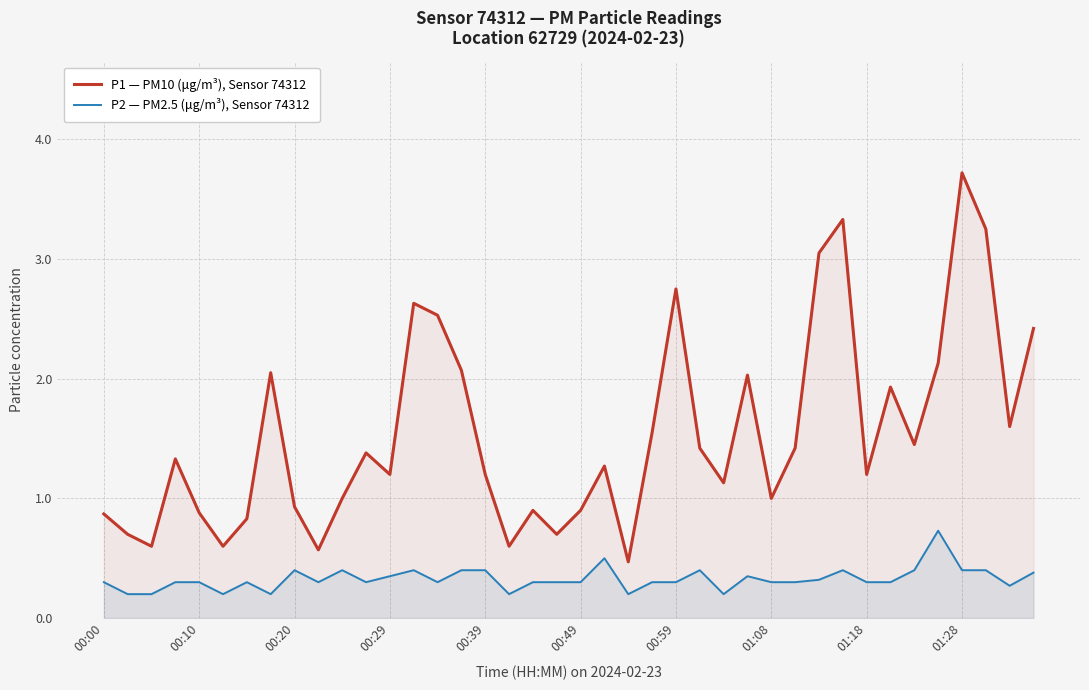

Reading right to left, extract all data points from this chart.

P1 — PM10 (μg/m³), Sensor 74312: 2.4	1.6	3.2	3.7	2.1	1.4	1.9	1.2	3.3	3.0	1.4	1.0	2.0	1.1	1.4	2.8	1.6	0.5	1.3	0.9	0.7	0.9	0.6	1.2	2.1	2.5	2.6	1.2	1.4	1.0	0.6	0.9	2.0	0.8	0.6	0.9	1.3	0.6	0.7	0.9
P2 — PM2.5 (μg/m³), Sensor 74312: 0.4	0.3	0.4	0.4	0.7	0.4	0.3	0.3	0.4	0.3	0.3	0.3	0.3	0.2	0.4	0.3	0.3	0.2	0.5	0.3	0.3	0.3	0.2	0.4	0.4	0.3	0.4	0.3	0.3	0.4	0.3	0.4	0.2	0.3	0.2	0.3	0.3	0.2	0.2	0.3